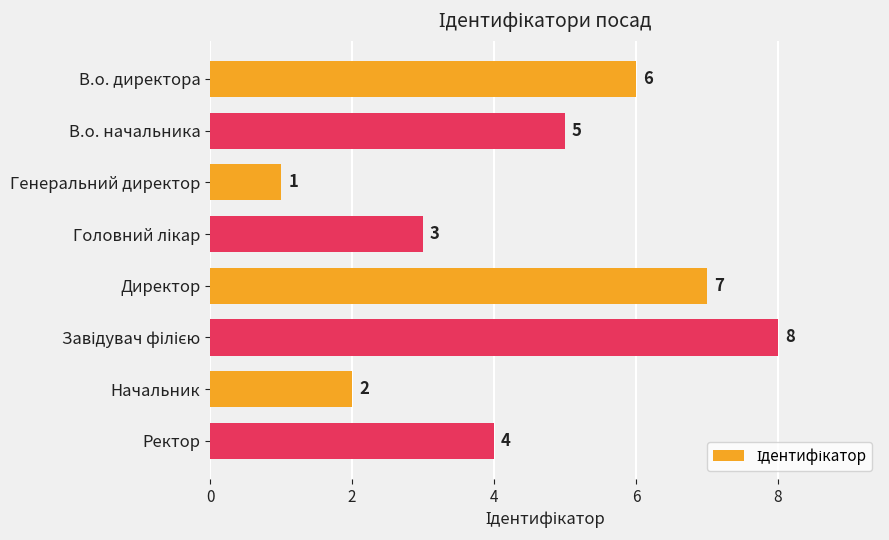

The chart shows a value of 6 at В.о. директора. True or false?

True